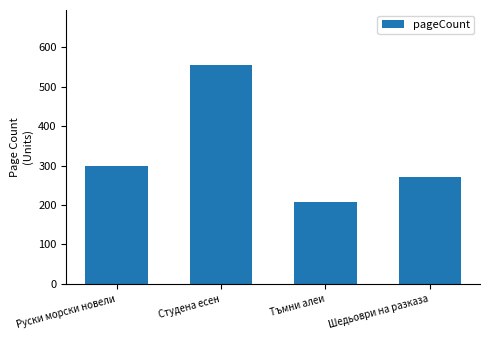

What is the difference between the maximum and second lowest values?

284